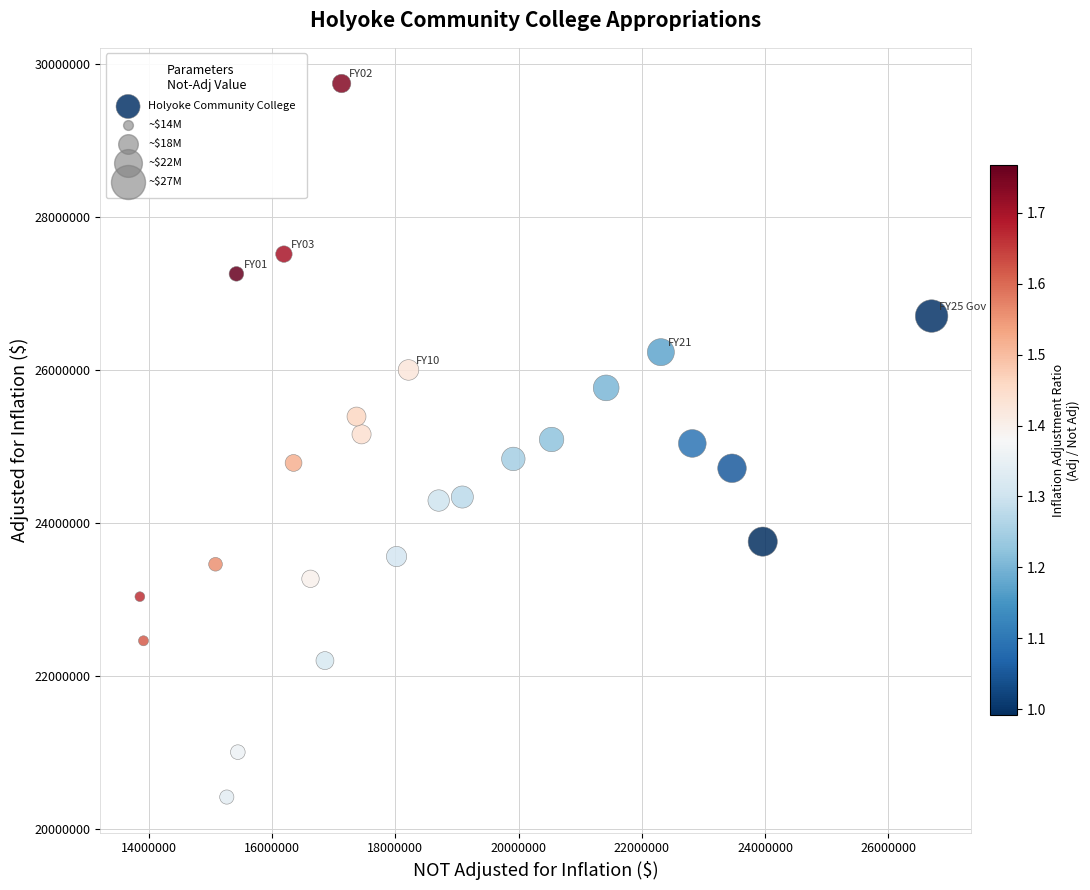

What is the range of X values (max minus min)?

12848823